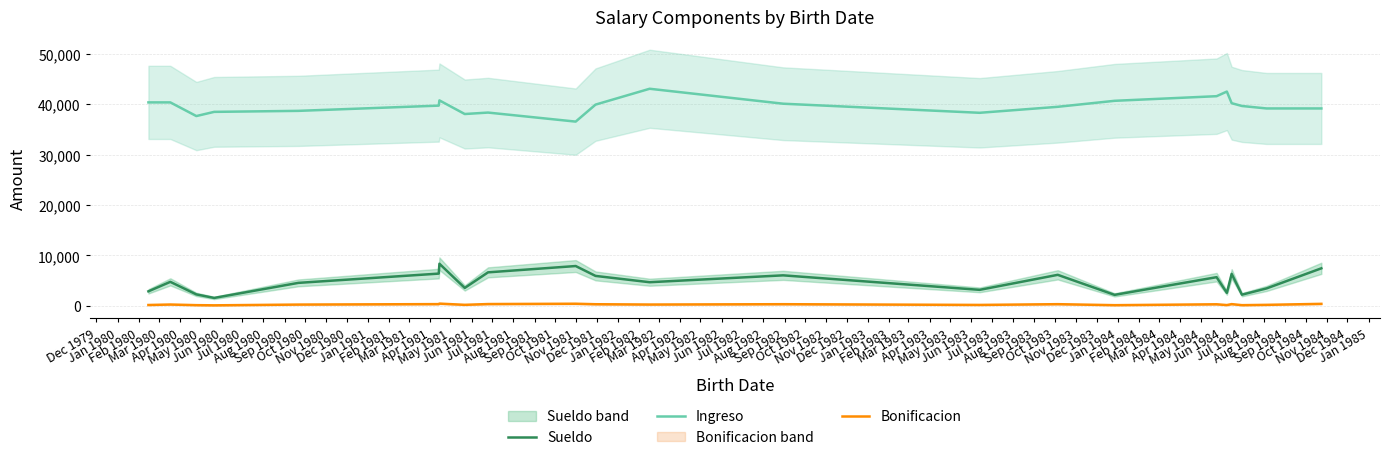

How many data points does each series have?

22